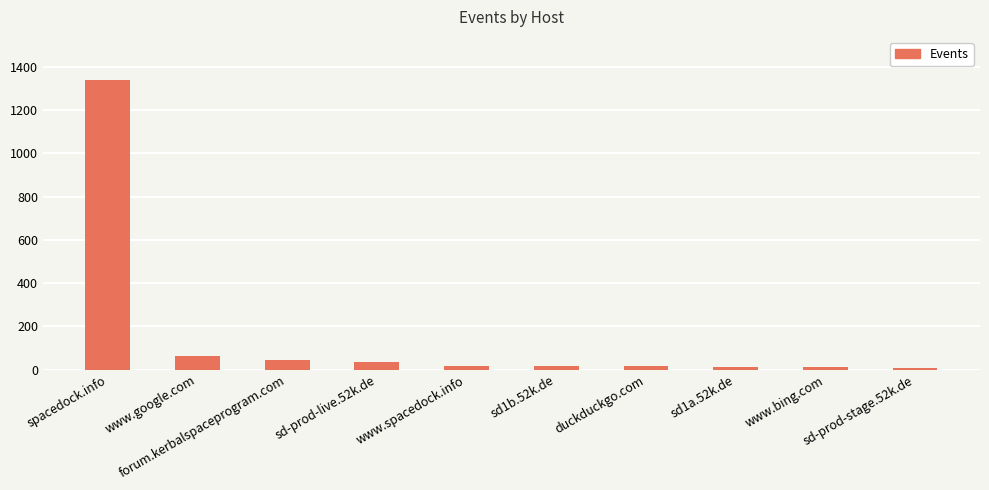

True or false: the data shows 61 at www.google.com.

True